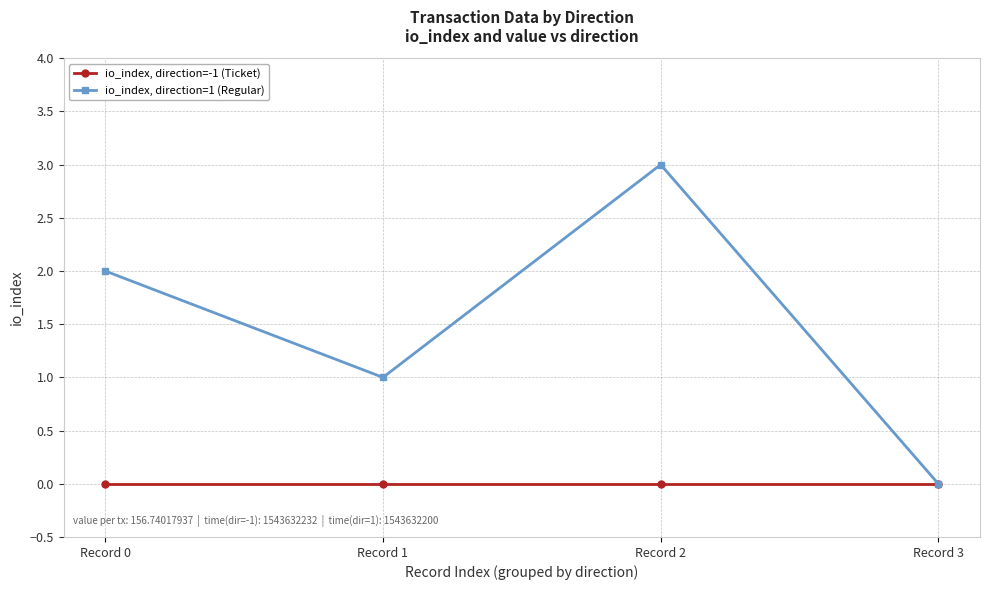

How many series are shown in this chart?

2